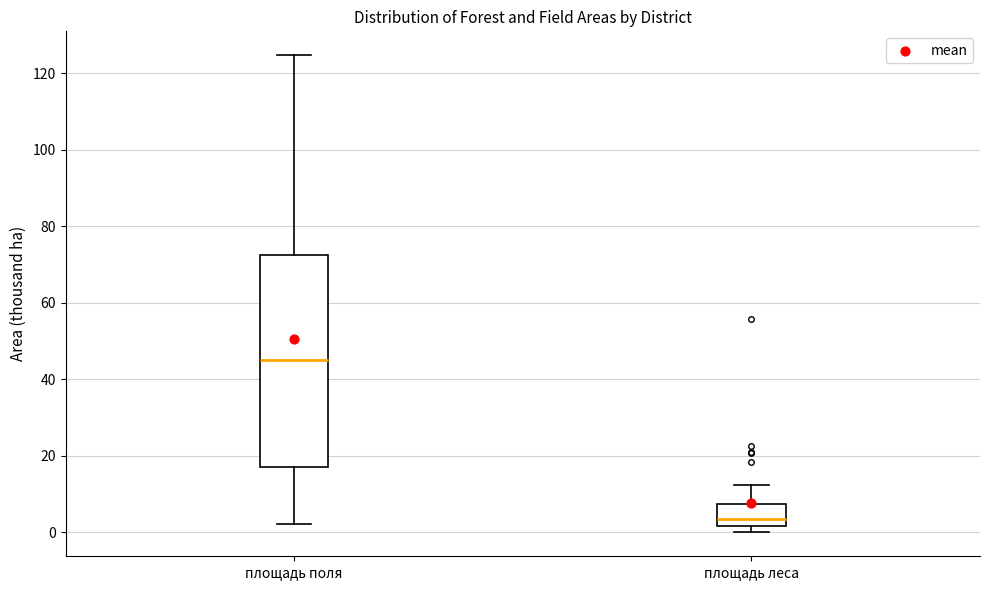

Where does the lower whisker of the box for площадь поля end on the y-axis? The values are not printed on the chart, so give them approximately, as read against the axis.

2